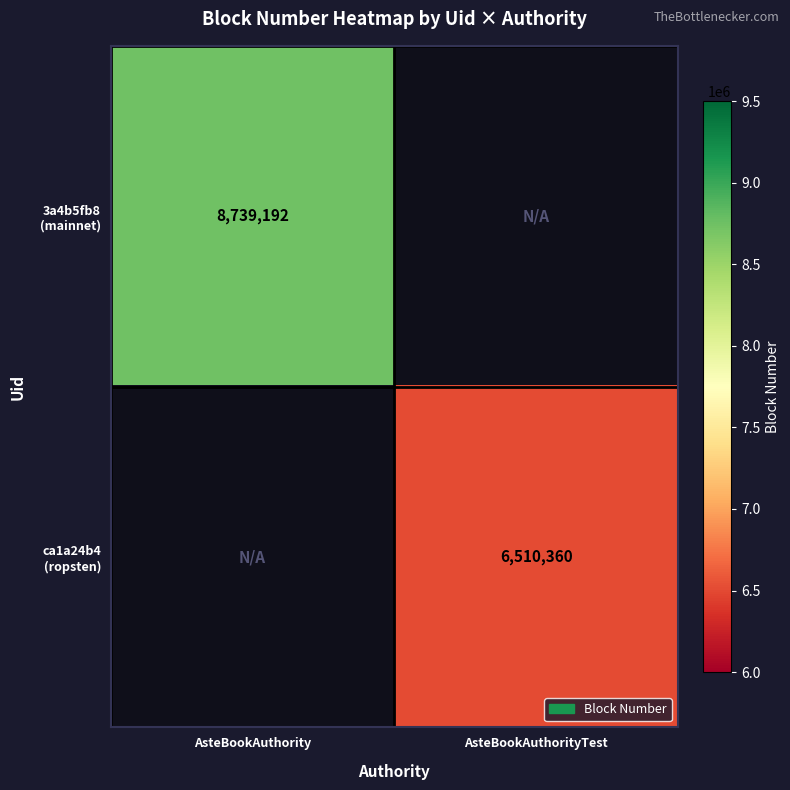

What is the minimum value for 3a4b5fb8 (mainnet)?

8739192.0